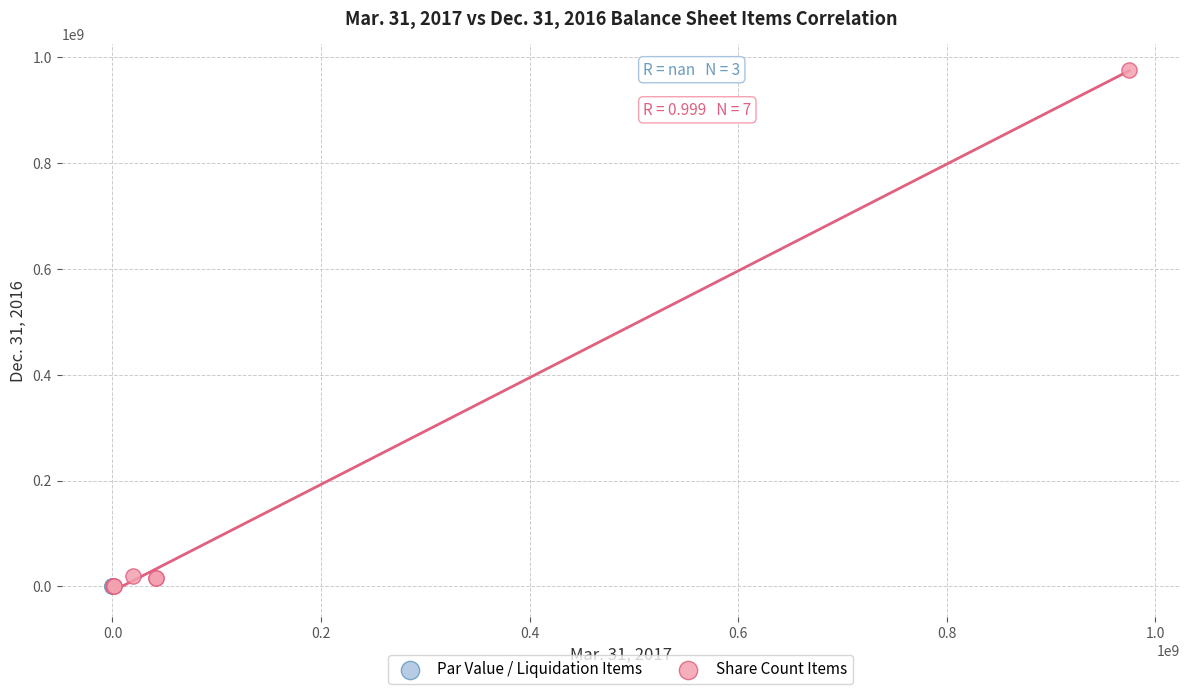

Which series reaches the maximum Y coordinate?

Share Count Items